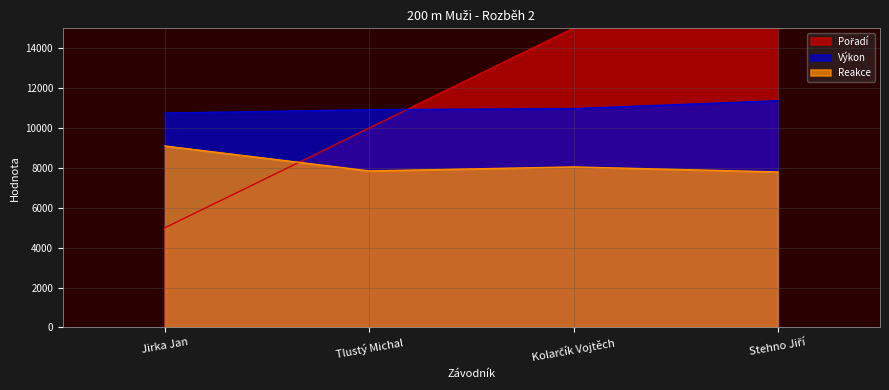

The Pořadí series shows 2444 at Tlustý Michal. True or false?

False